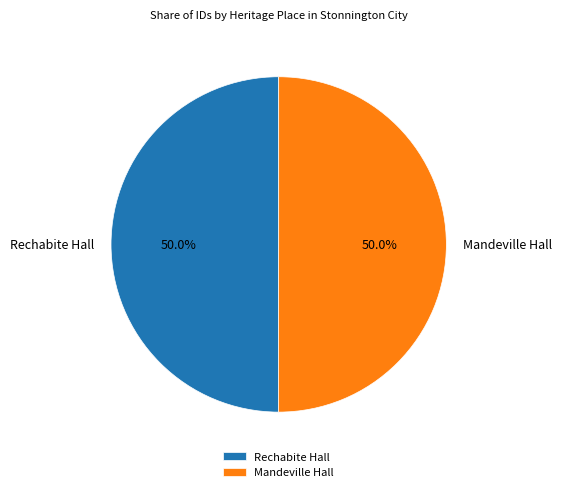

Combined, what portion of the pie is Rechabite Hall and Mandeville Hall?

100.0%